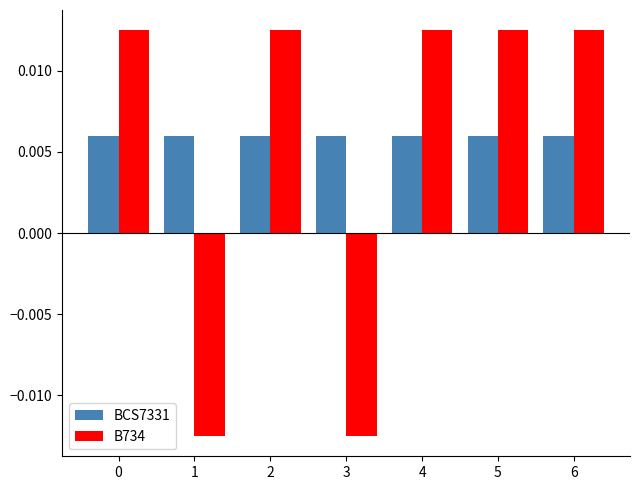

Which series has the largest total across all categories?

BCS7331